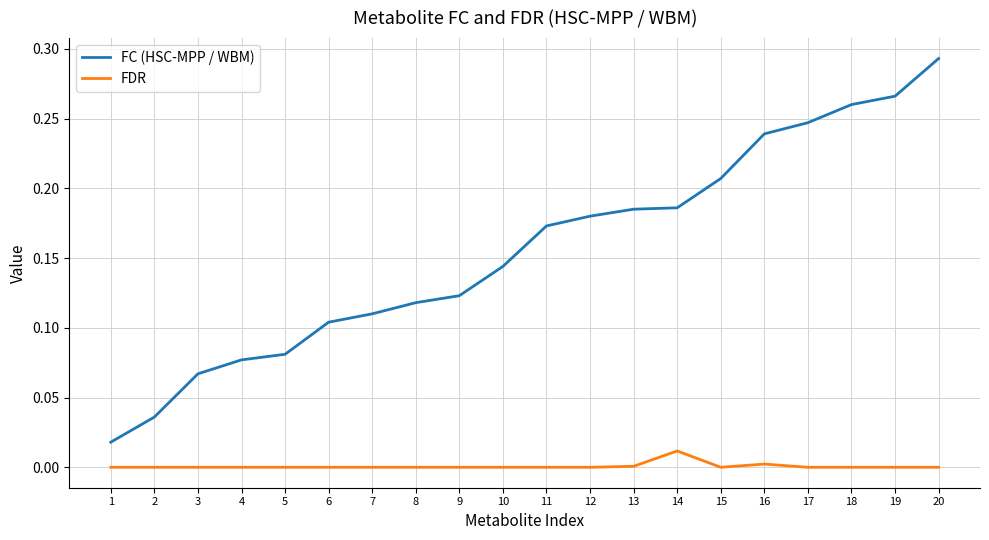

Which category has the highest value in the FC (HSC-MPP / WBM) series?

20